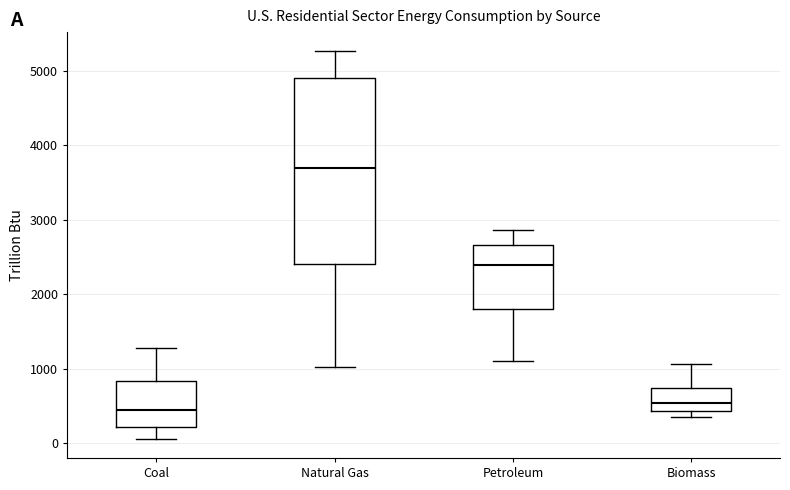

Which box has the lowest median line?

Coal